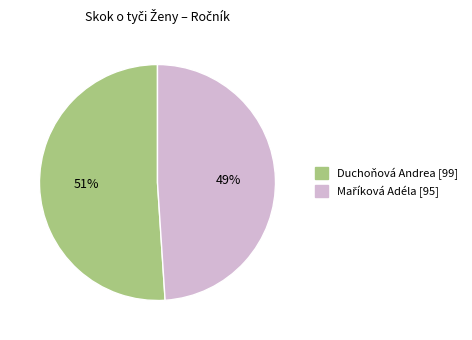

To the nearest percent, what is the average slice percentage?

50%